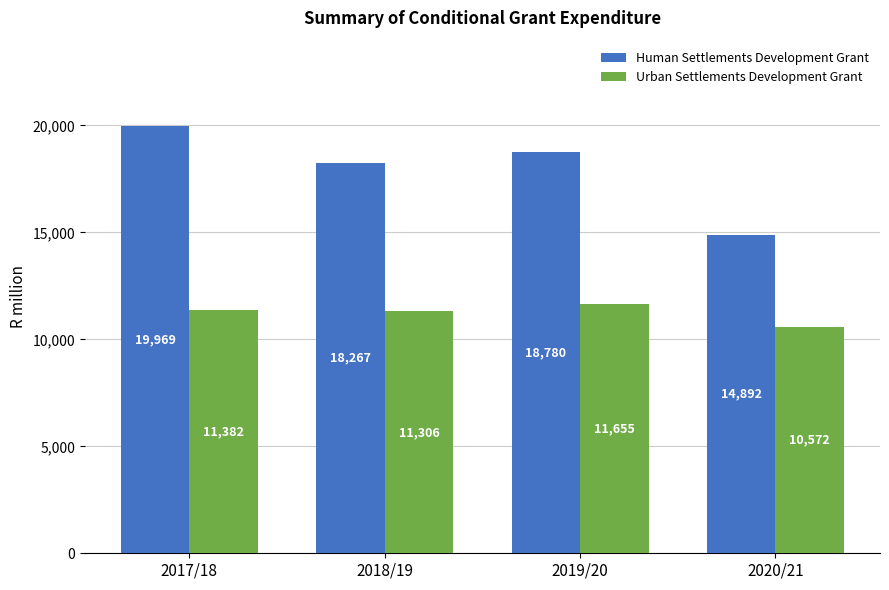

How many groups of bars are there?

4